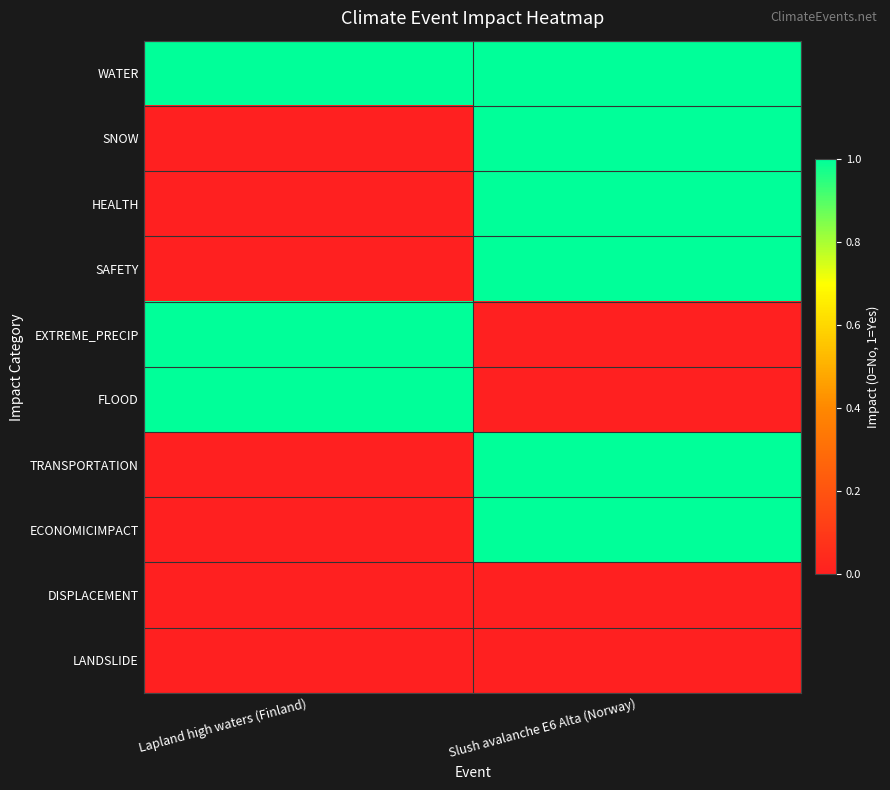

Reading left to right, transcribe all the data shown in this chart.

WATER: Lapland high waters (Finland)=1	Slush avalanche E6 Alta (Norway)=1
SNOW: Lapland high waters (Finland)=0	Slush avalanche E6 Alta (Norway)=1
HEALTH: Lapland high waters (Finland)=0	Slush avalanche E6 Alta (Norway)=1
SAFETY: Lapland high waters (Finland)=0	Slush avalanche E6 Alta (Norway)=1
EXTREME_PRECIP: Lapland high waters (Finland)=1	Slush avalanche E6 Alta (Norway)=0
FLOOD: Lapland high waters (Finland)=1	Slush avalanche E6 Alta (Norway)=0
TRANSPORTATION: Lapland high waters (Finland)=0	Slush avalanche E6 Alta (Norway)=1
ECONOMICIMPACT: Lapland high waters (Finland)=0	Slush avalanche E6 Alta (Norway)=1
DISPLACEMENT: Lapland high waters (Finland)=0	Slush avalanche E6 Alta (Norway)=0
LANDSLIDE: Lapland high waters (Finland)=0	Slush avalanche E6 Alta (Norway)=0